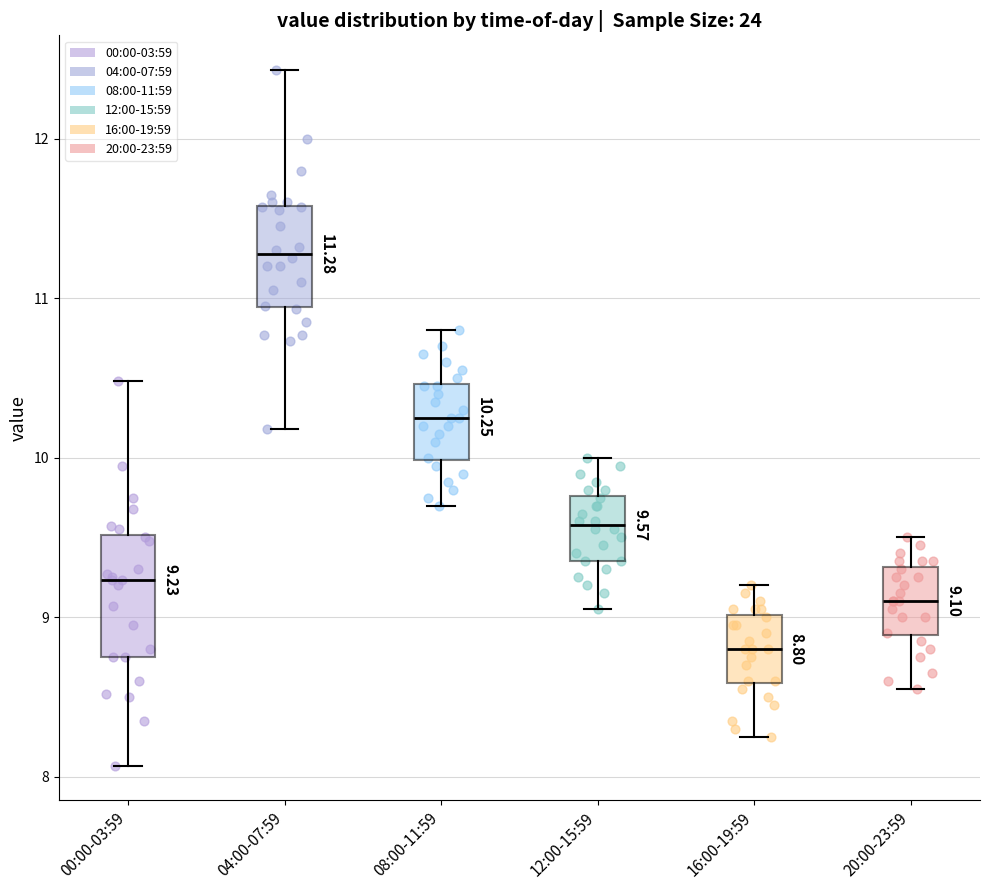

Which box's median line is the highest?

04:00-07:59